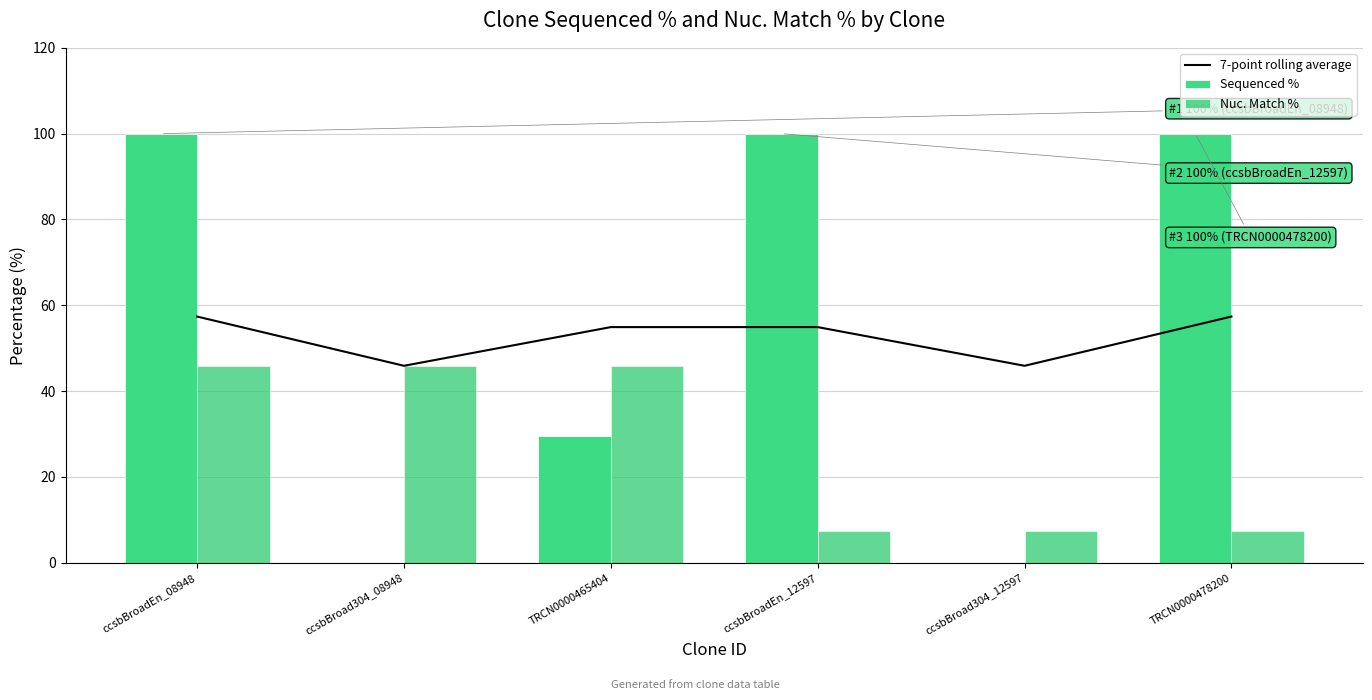

How many data points does each series have?

6